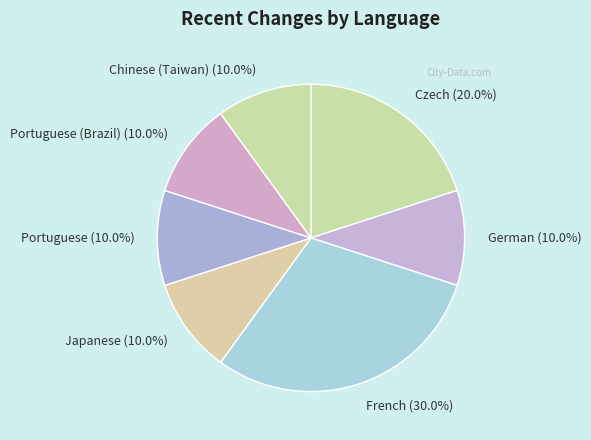

Which slice is the largest?

French (30.0%)